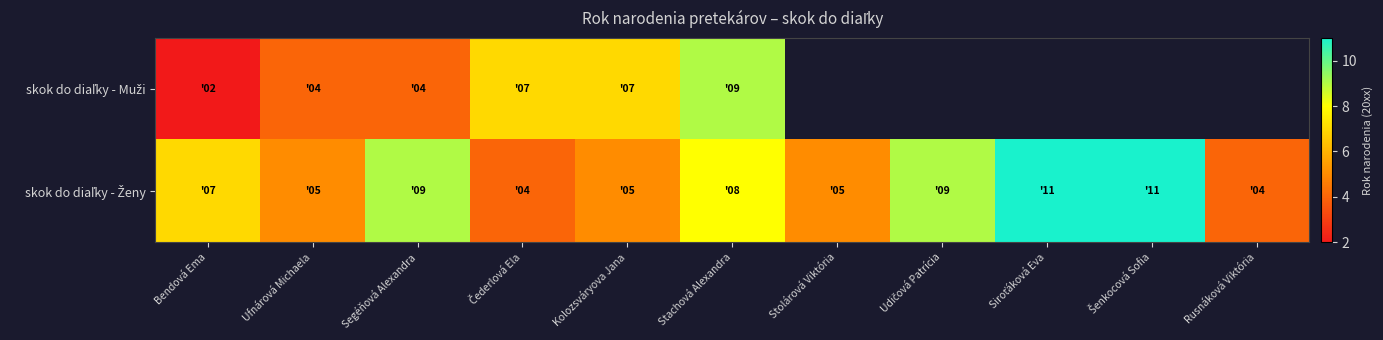

The value of skok do diaľky - Muži at Ufnárová Michaela is 4.0. True or false?

True